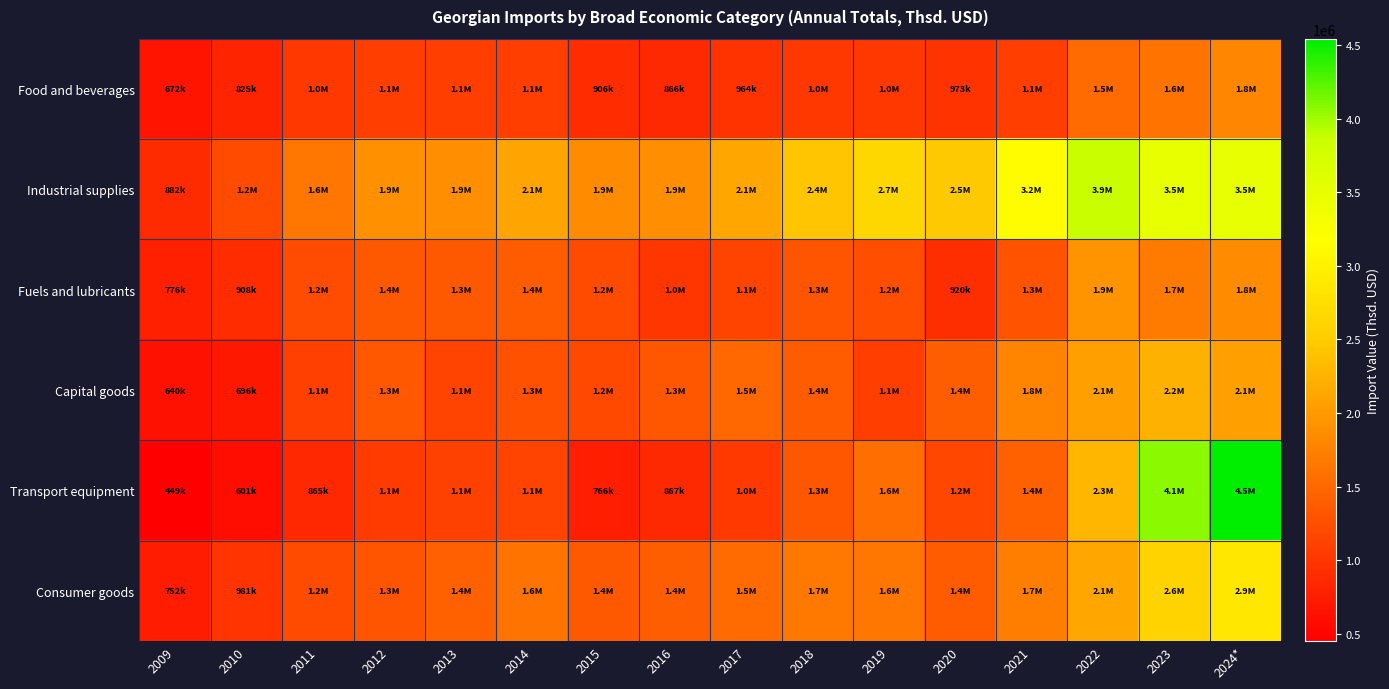

Which series has the widest spread of values?

Transport equipment